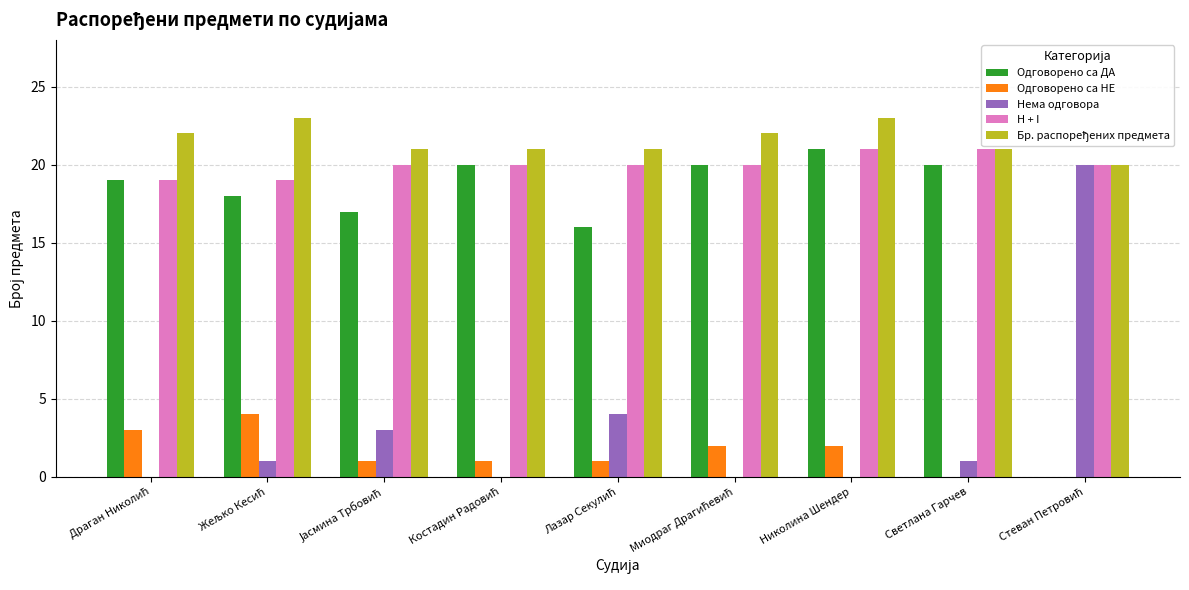

What is the total value across all series at Светлана Гарчев?

63